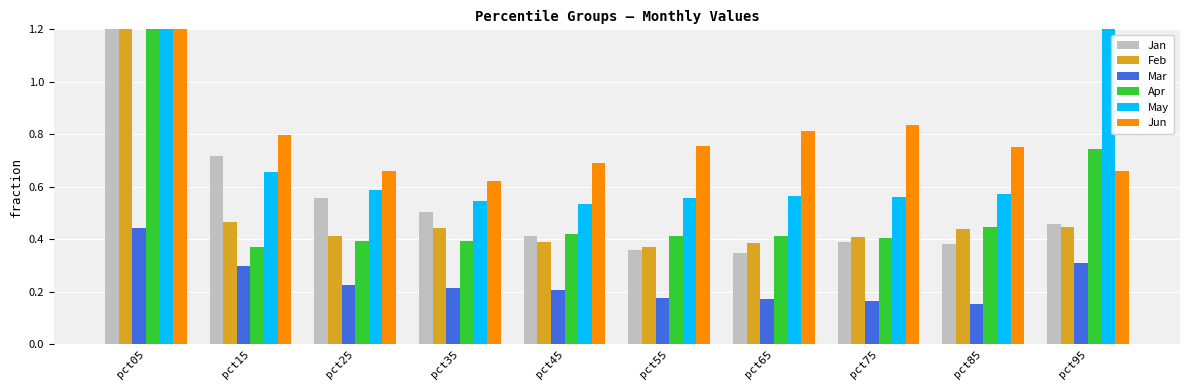

Reading left to right, transcribe all the data shown in this chart.

Jan: pct05=2.1	pct15=0.7	pct25=0.6	pct35=0.5	pct45=0.4	pct55=0.4	pct65=0.3	pct75=0.4	pct85=0.4	pct95=0.5
Feb: pct05=2.0	pct15=0.5	pct25=0.4	pct35=0.4	pct45=0.4	pct55=0.4	pct65=0.4	pct75=0.4	pct85=0.4	pct95=0.4
Mar: pct05=0.4	pct15=0.3	pct25=0.2	pct35=0.2	pct45=0.2	pct55=0.2	pct65=0.2	pct75=0.2	pct85=0.2	pct95=0.3
Apr: pct05=3.0	pct15=0.4	pct25=0.4	pct35=0.4	pct45=0.4	pct55=0.4	pct65=0.4	pct75=0.4	pct85=0.4	pct95=0.7
May: pct05=1.3	pct15=0.7	pct25=0.6	pct35=0.5	pct45=0.5	pct55=0.6	pct65=0.6	pct75=0.6	pct85=0.6	pct95=1.3
Jun: pct05=2.6	pct15=0.8	pct25=0.7	pct35=0.6	pct45=0.7	pct55=0.8	pct65=0.8	pct75=0.8	pct85=0.8	pct95=0.7